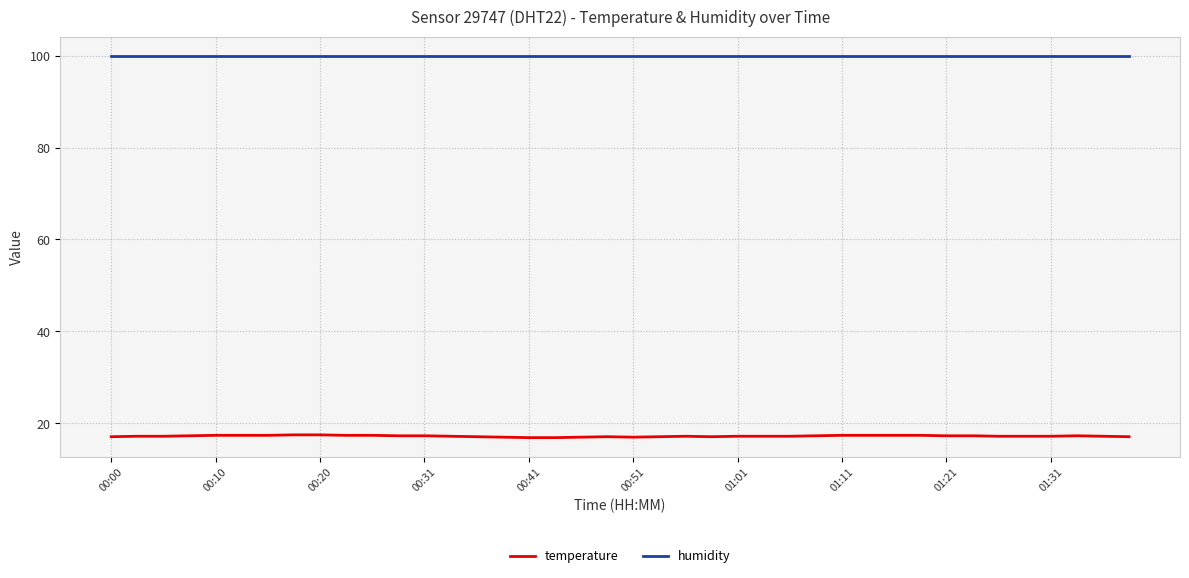

At how many categories does at least one series exceed 67?

40